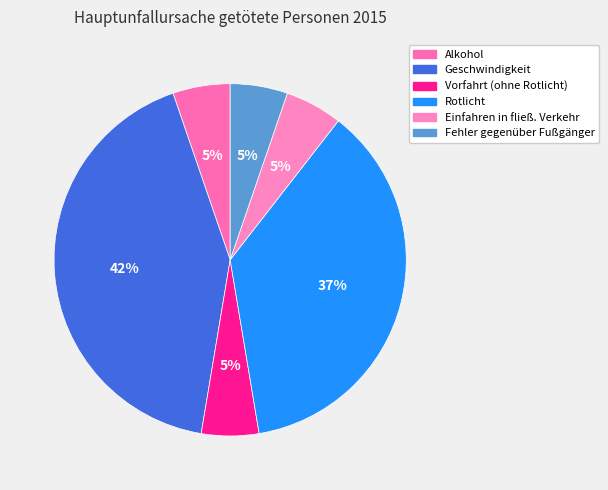

How many slices are in this pie chart?

6